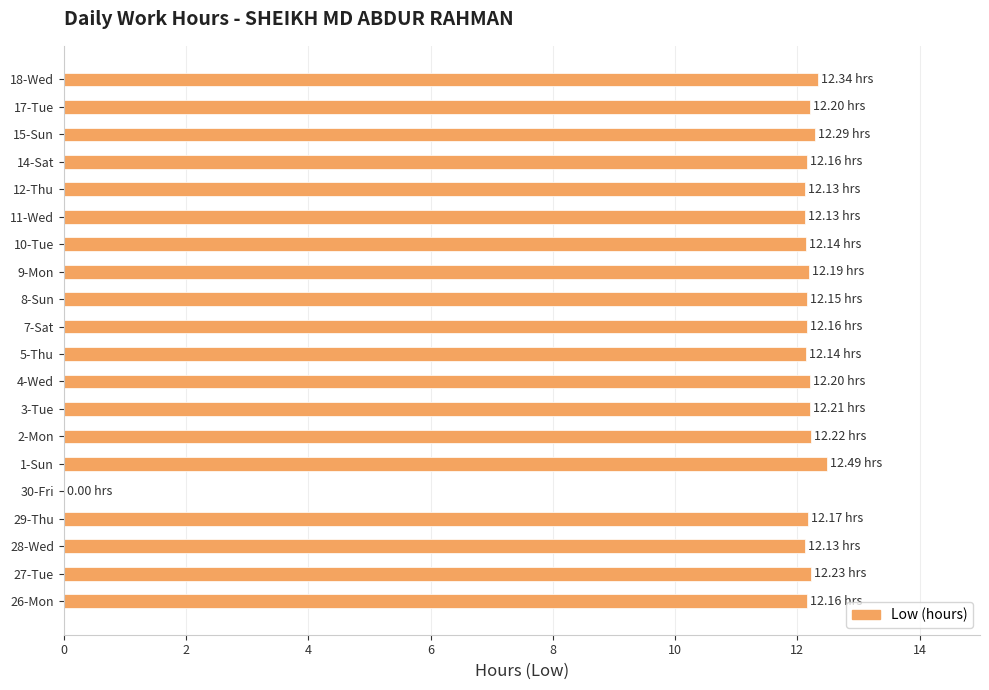

What is the sum of the values at 26-Mon and 18-Wed?

24.5